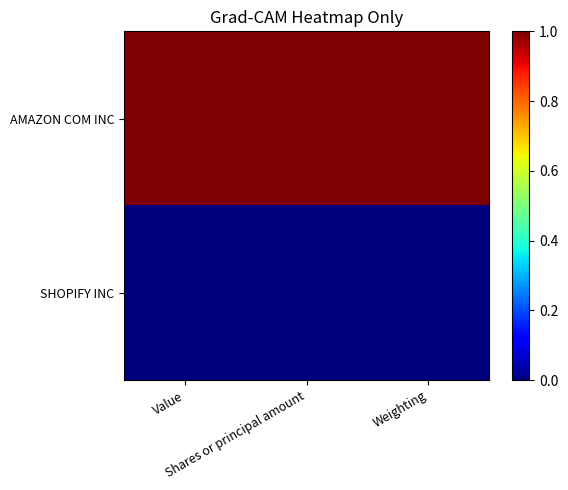

Reading right to left, what are all the values shown in this chart?

AMAZON COM INC: Weighting=1	Shares or principal amount=1	Value=1
SHOPIFY INC: Weighting=0	Shares or principal amount=0	Value=0